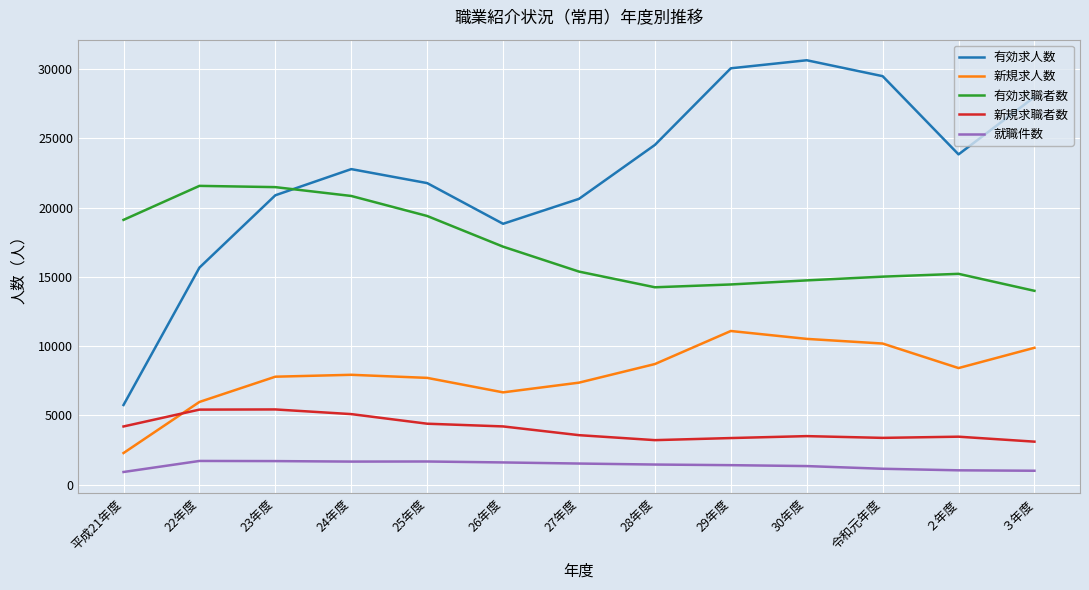

Does the chart display data point markers on the line(s)?

No